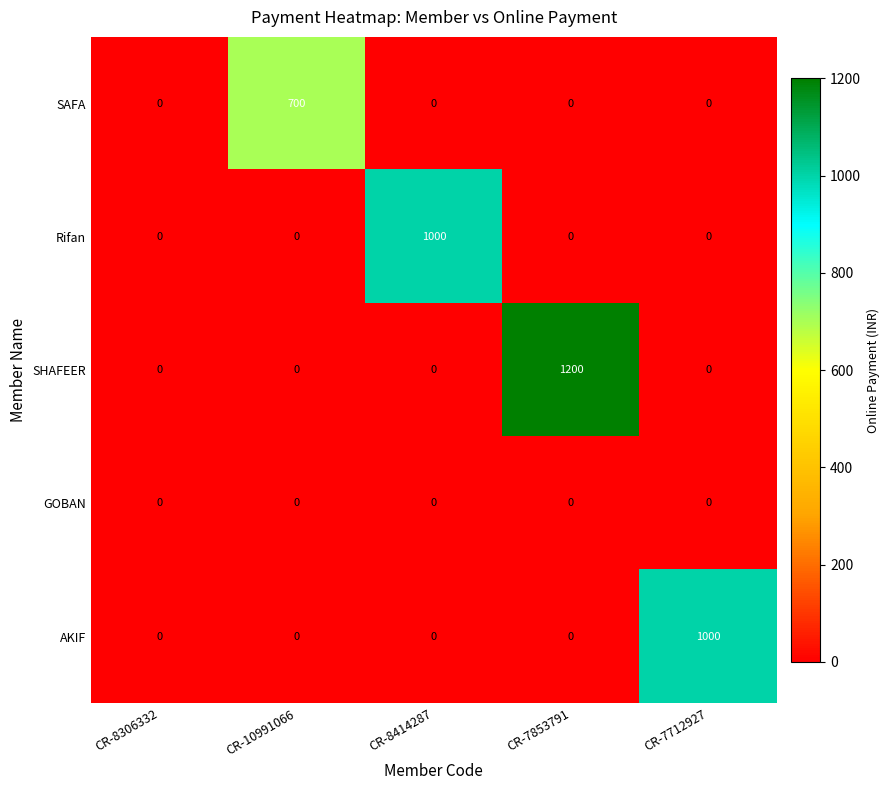

At which category is the sum across all series the highest?

CR-7853791